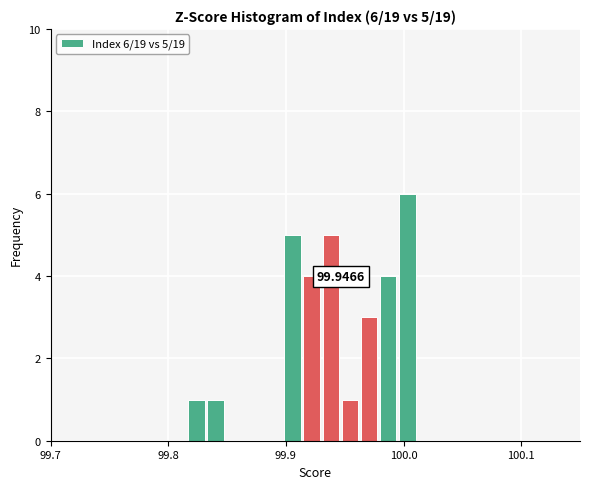

Read against the x-axis, roughly where is the centre of the tallest bar?

100.00